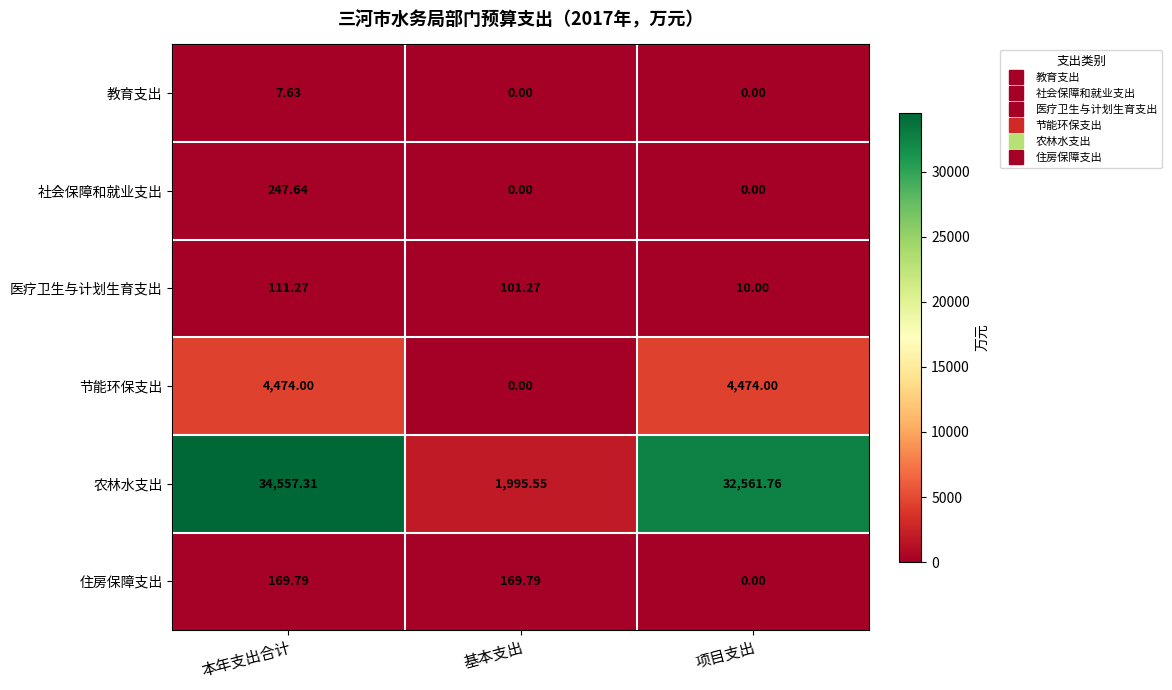

Rank the series at 本年支出合计 from lowest to highest value.

教育支出, 医疗卫生与计划生育支出, 住房保障支出, 社会保障和就业支出, 节能环保支出, 农林水支出